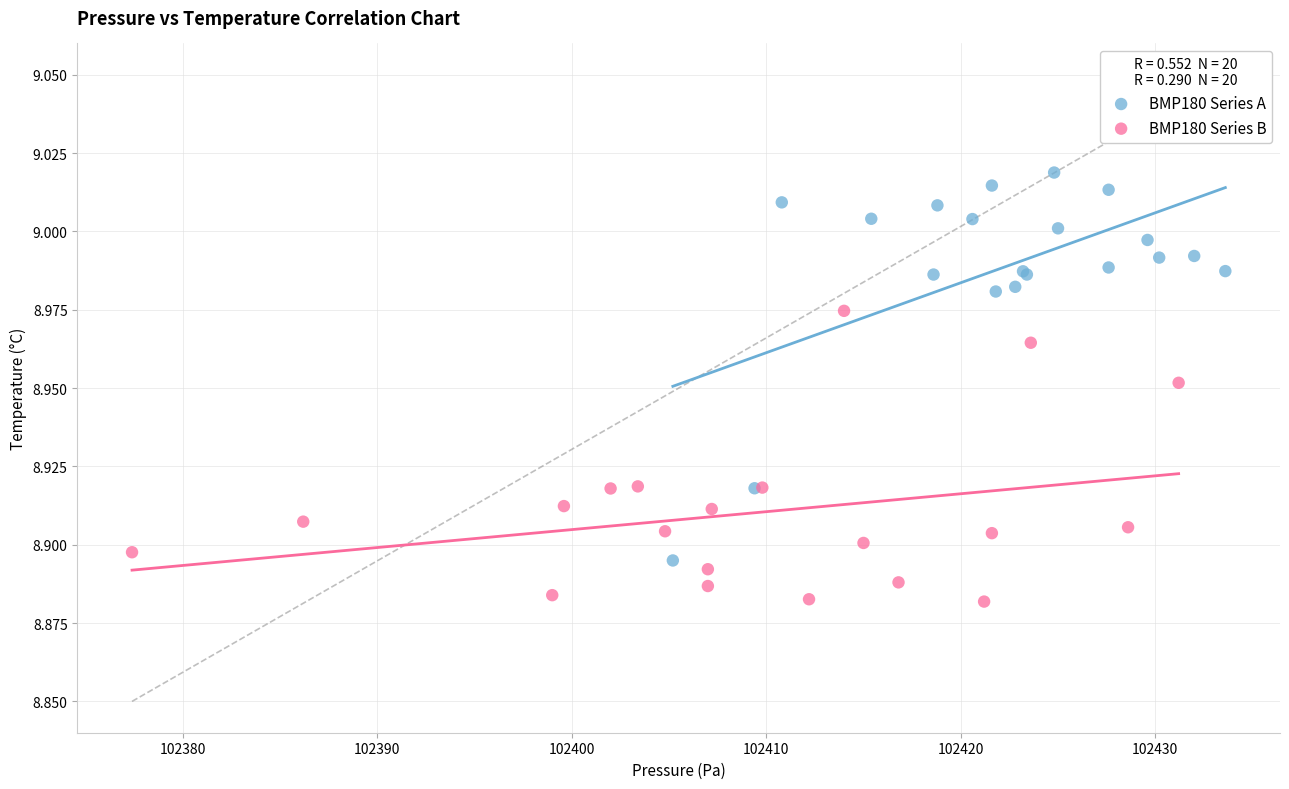

Which series has the largest Y range (max minus min)?

BMP180 Series A